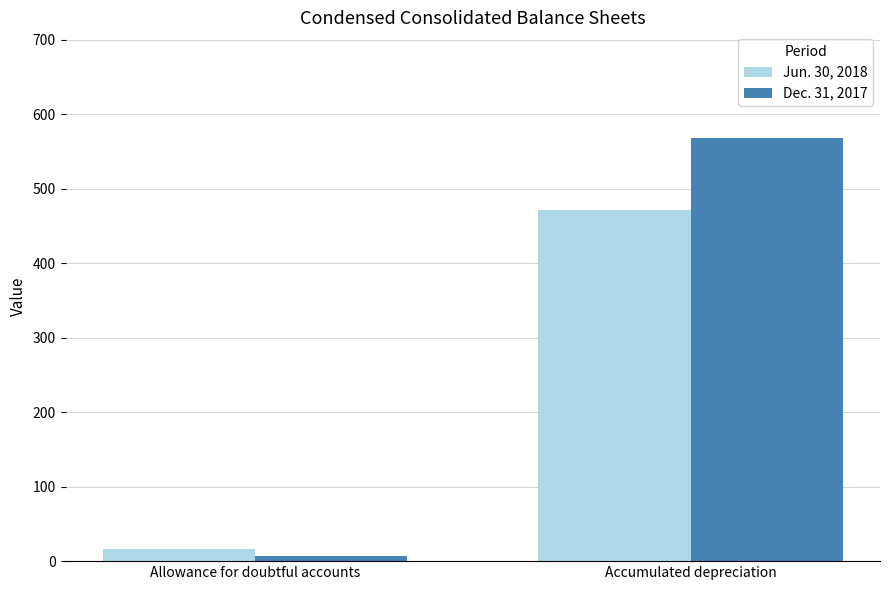

Which category has the lowest value in the Dec. 31, 2017 series?

Allowance for doubtful accounts